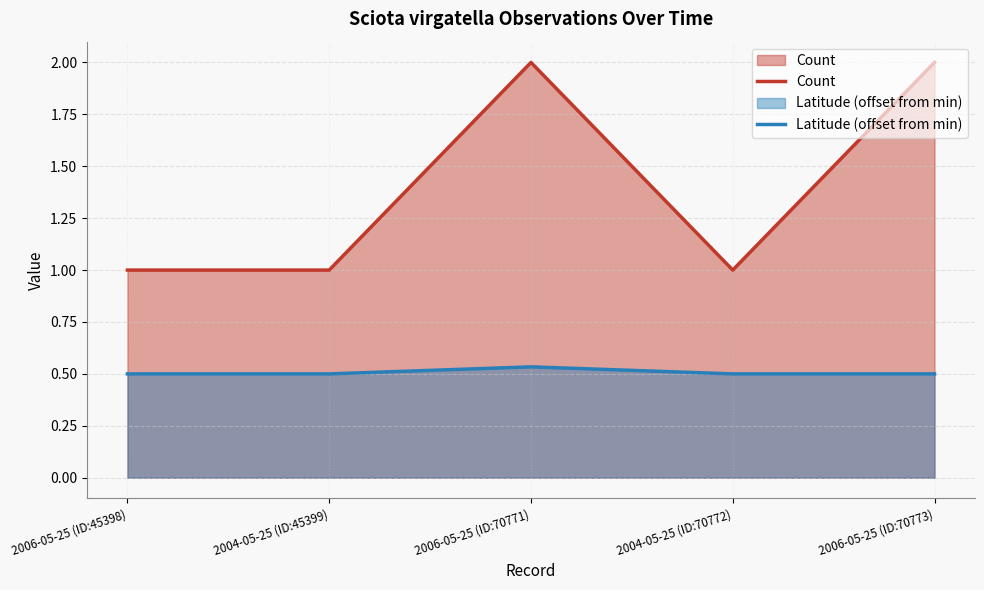

True or false: Count and Latitude (offset from min) cross at least once.

False